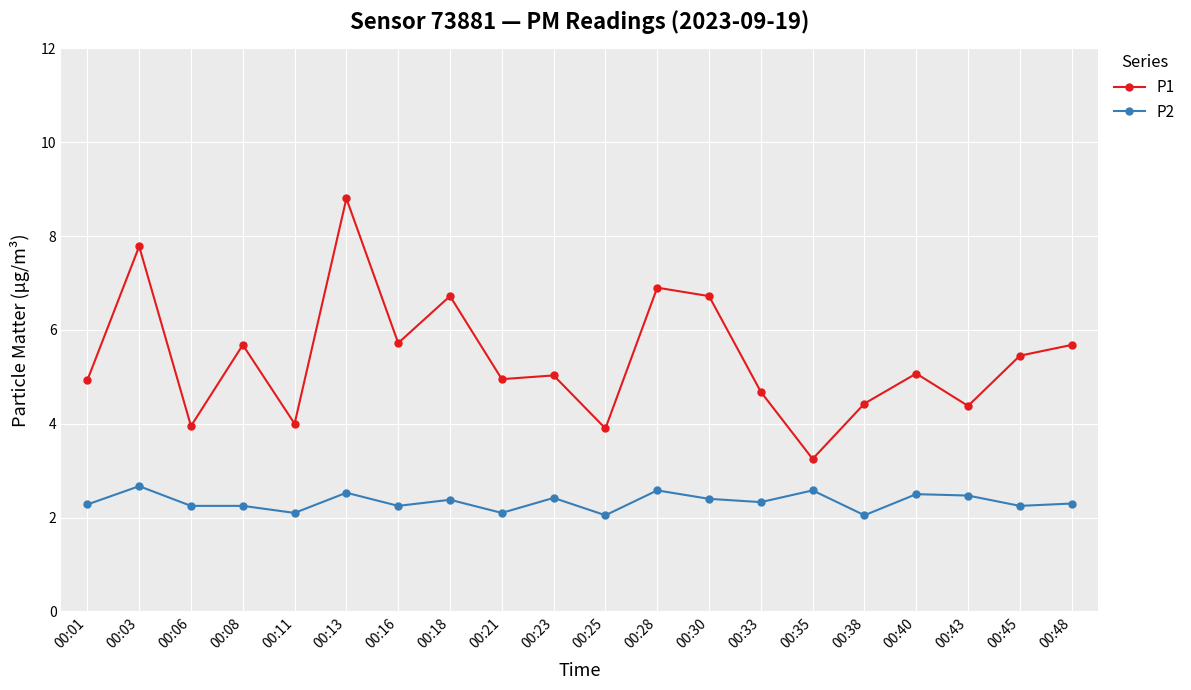

The value of P2 at 00:25 is 2.0. True or false?

True